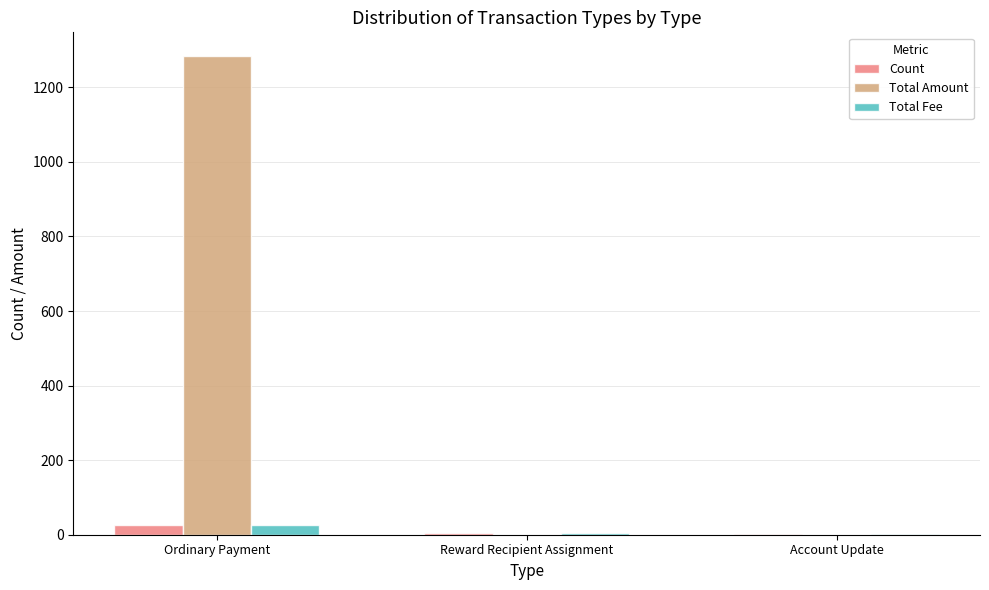

Between Ordinary Payment and Reward Recipient Assignment, which series saw the biggest shift?

Total Amount